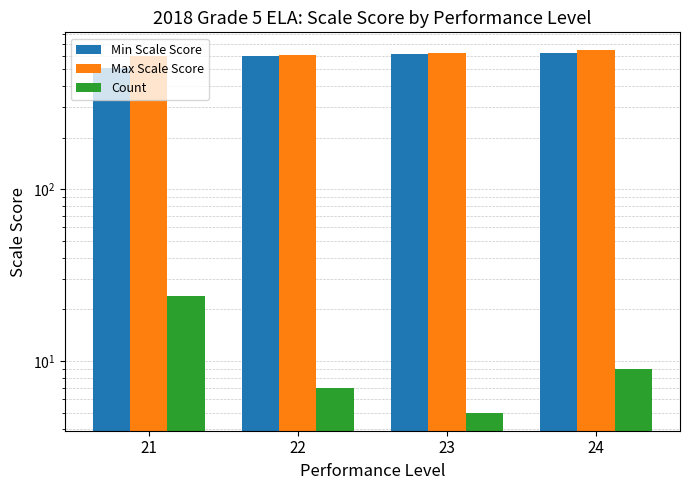

What are all the series names shown in the legend?

Min Scale Score, Max Scale Score, Count